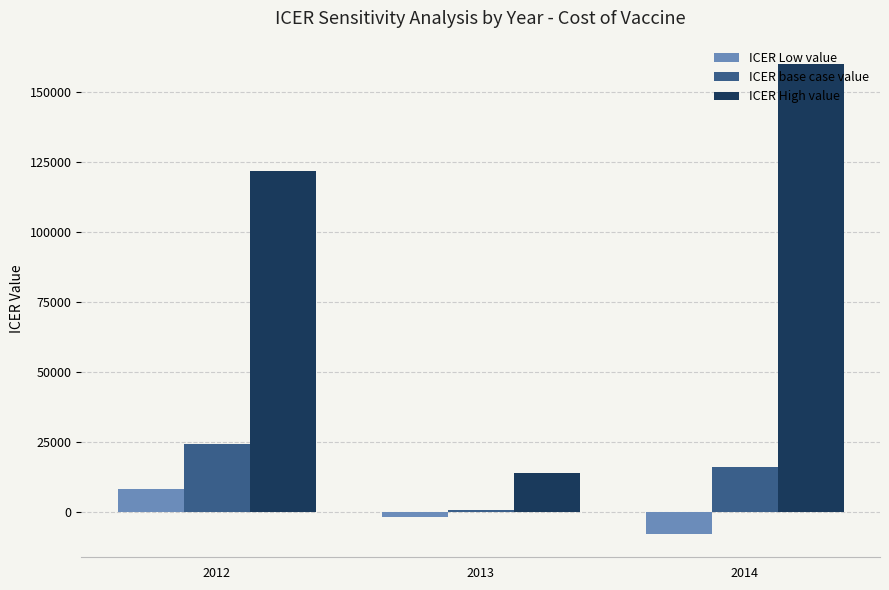

Is the value of ICER base case value at 2012 greater than the value of ICER High value at 2014?

No